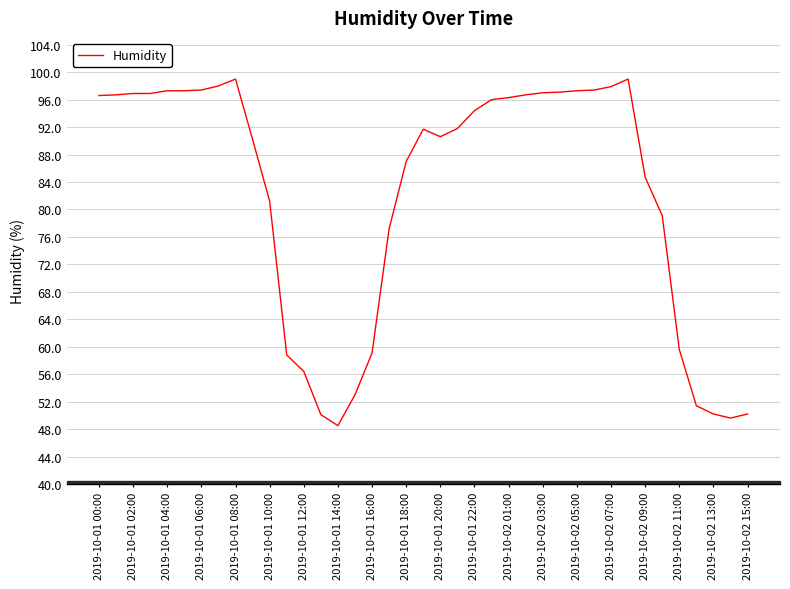

What is the greatest value displayed?

99.0